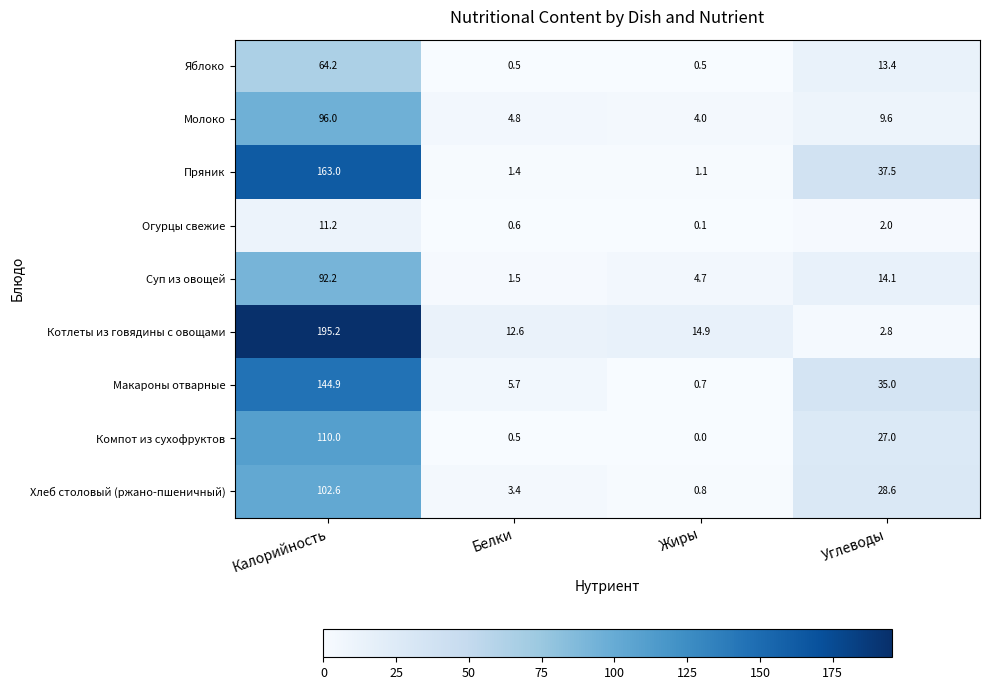

Which label corresponds to the smallest value in the chart?

Жиры